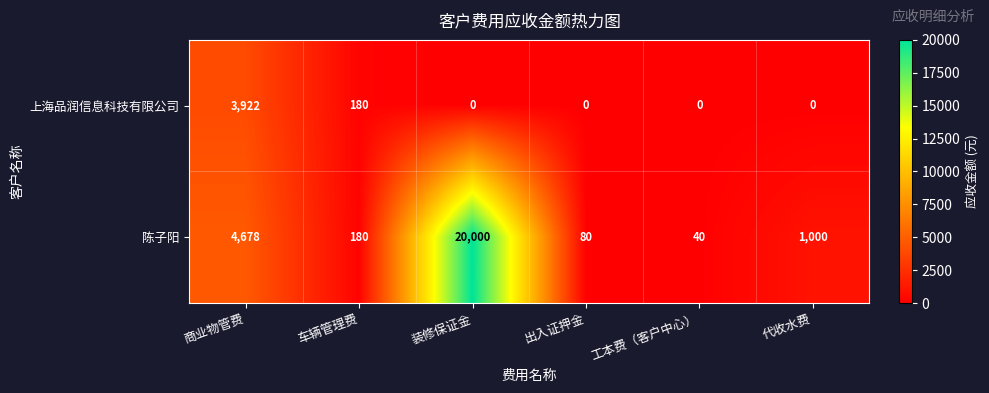

Is it true that 陈子阳 equals 34 at 出入证押金?

False